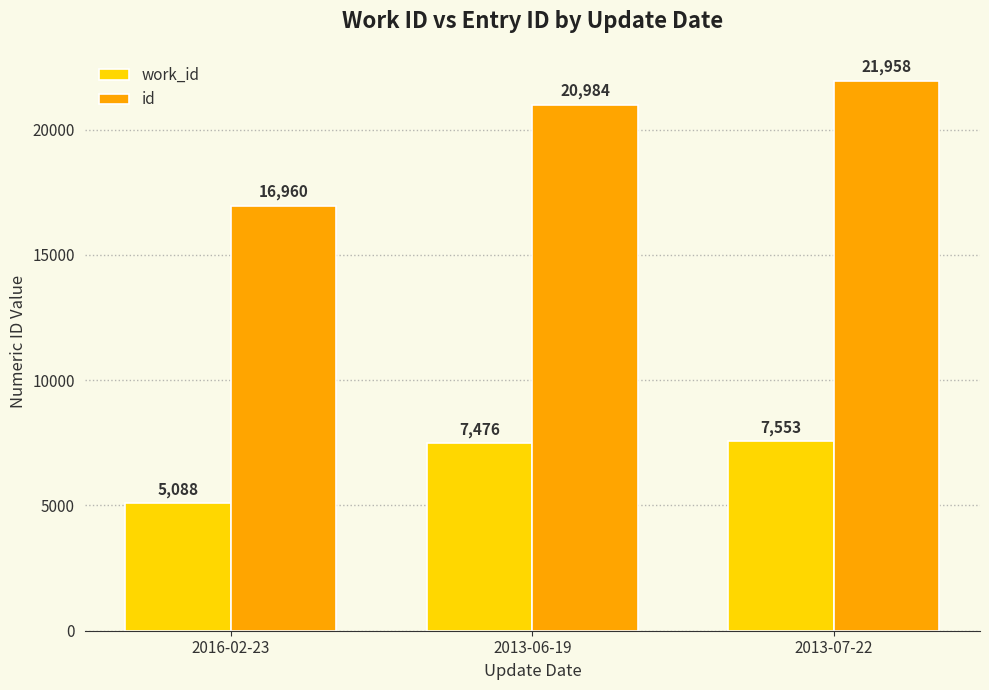

What is the label of the 3rd bar from the right?

2016-02-23